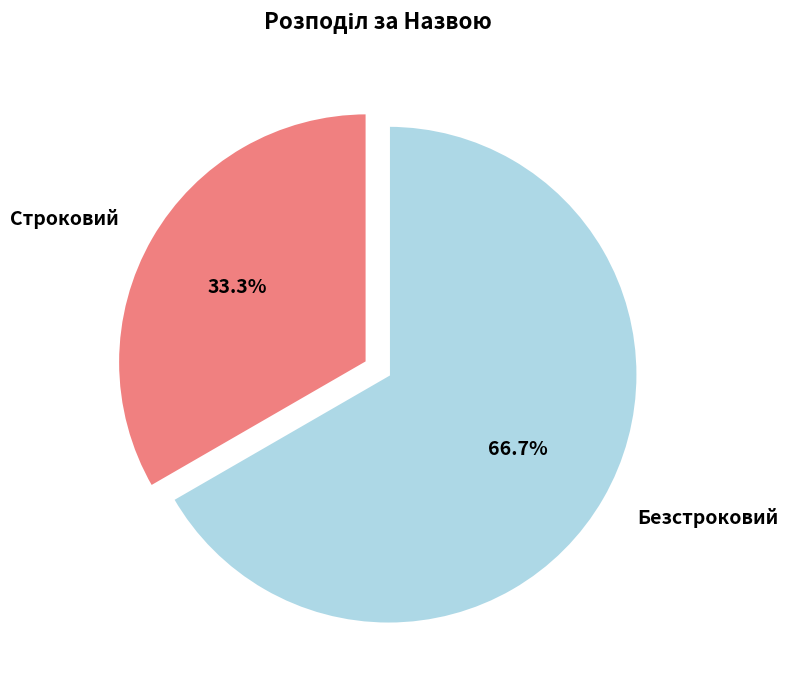

Is it true that Строковий is 20% of the pie?

False